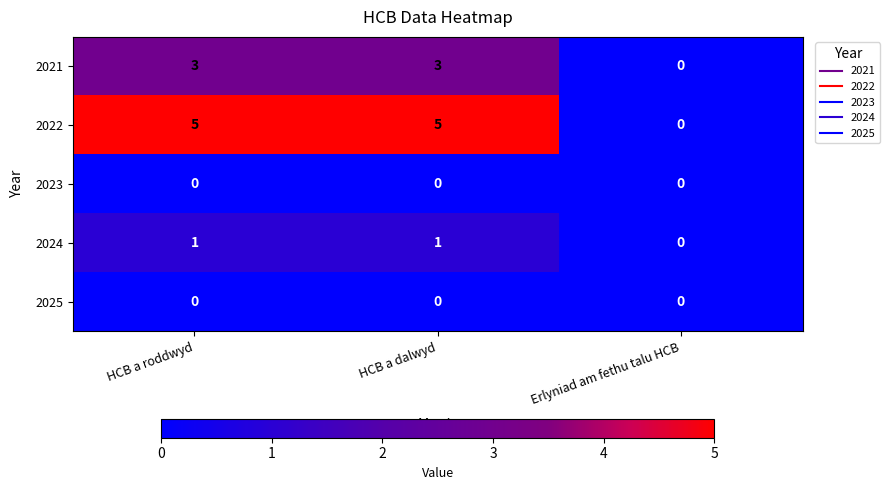

At which label does 2022 reach its minimum?

Erlyniad am fethu talu HCB